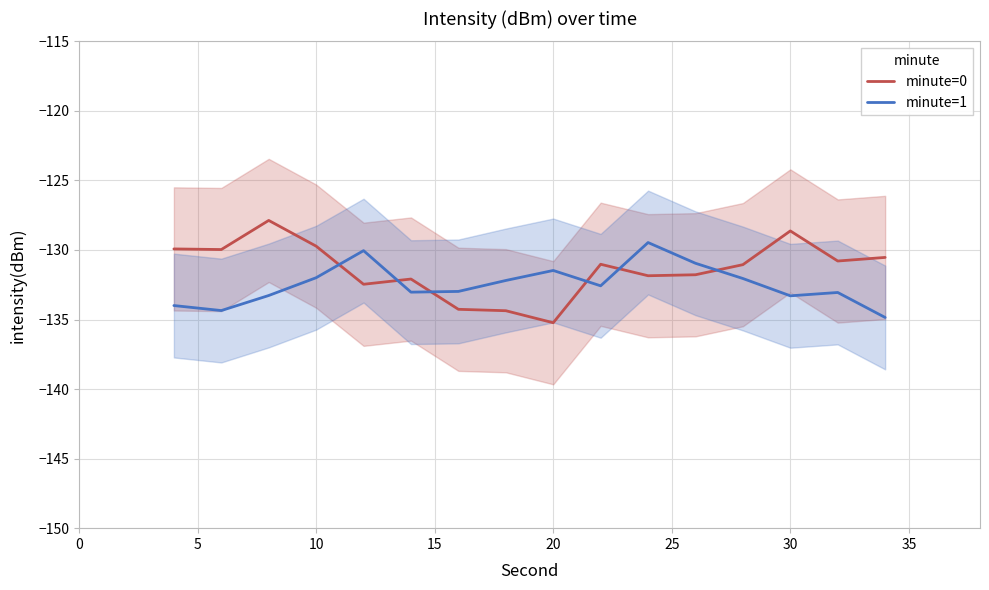

Which series has the largest total across all categories?

minute=0